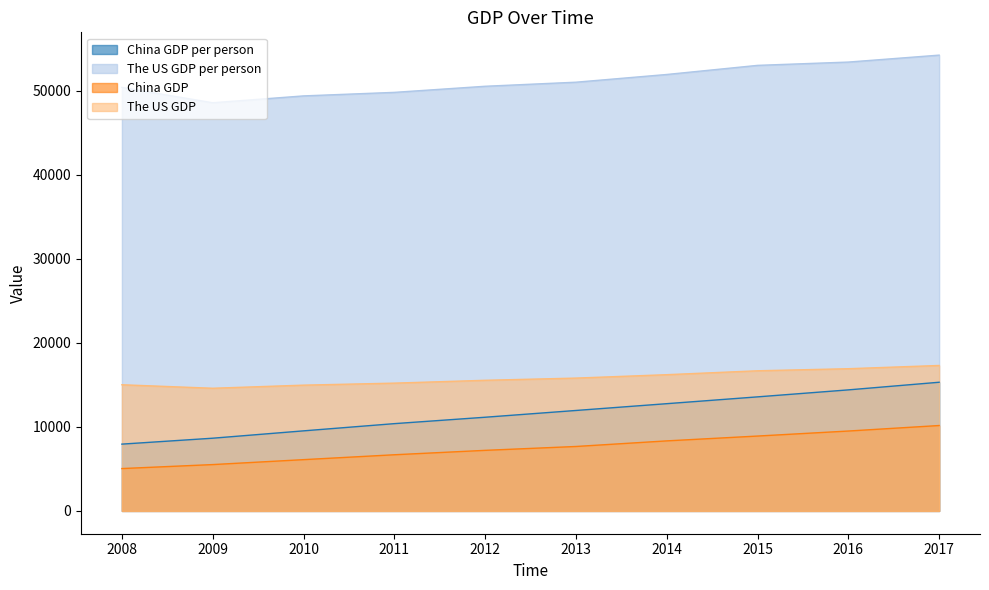

Which label corresponds to the smallest value in the chart?

2008